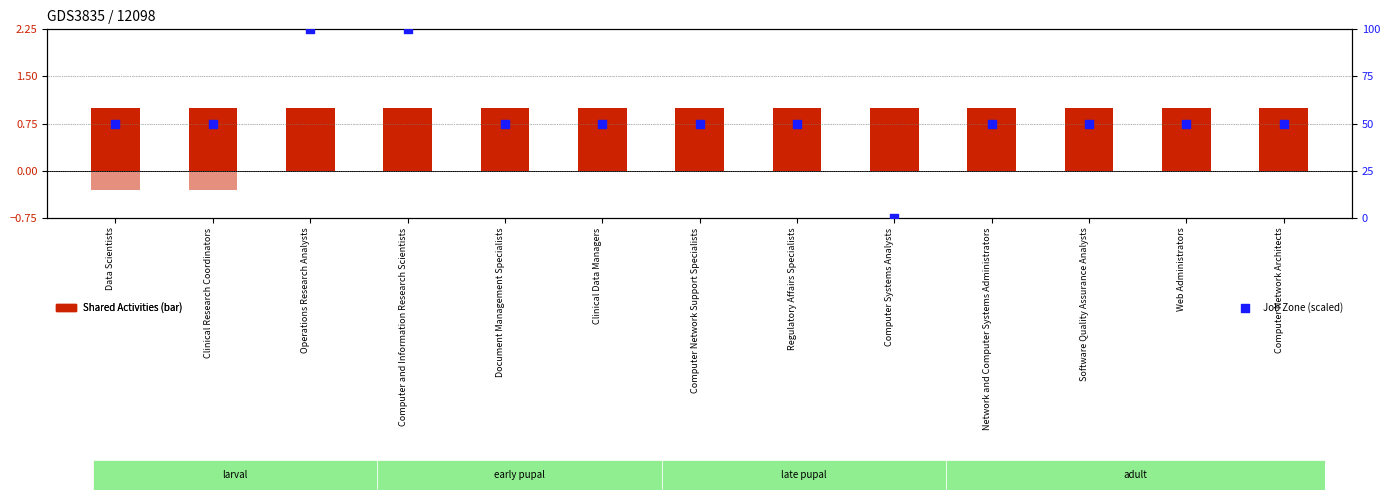

At which category is the sum across all series the highest?

Operations Research Analysts